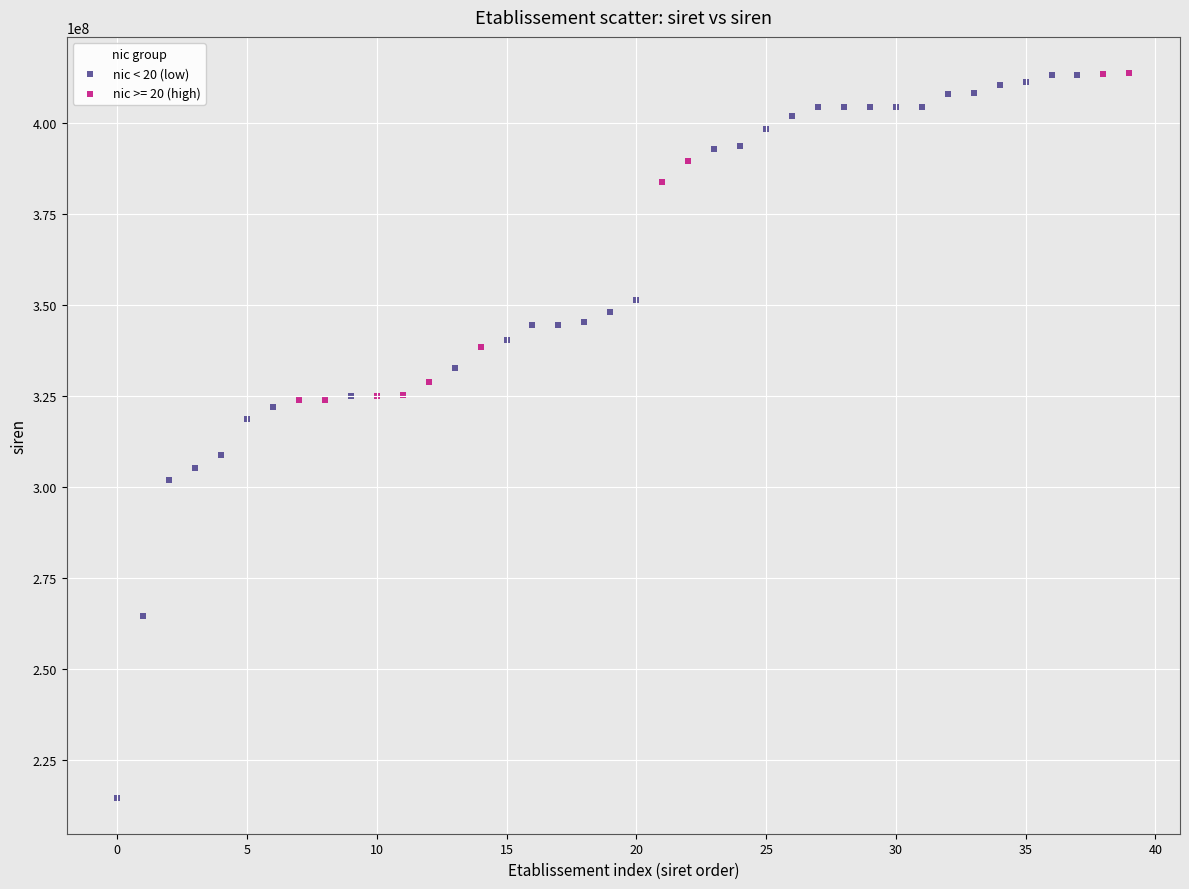

Which series reaches the minimum Y coordinate?

nic < 20 (low)